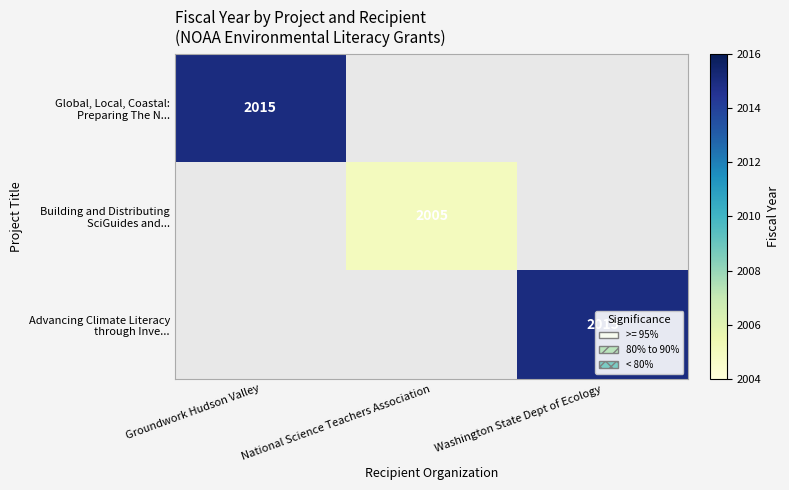

How many positive values does the Advancing Climate Literacy through Inve... series have?

1